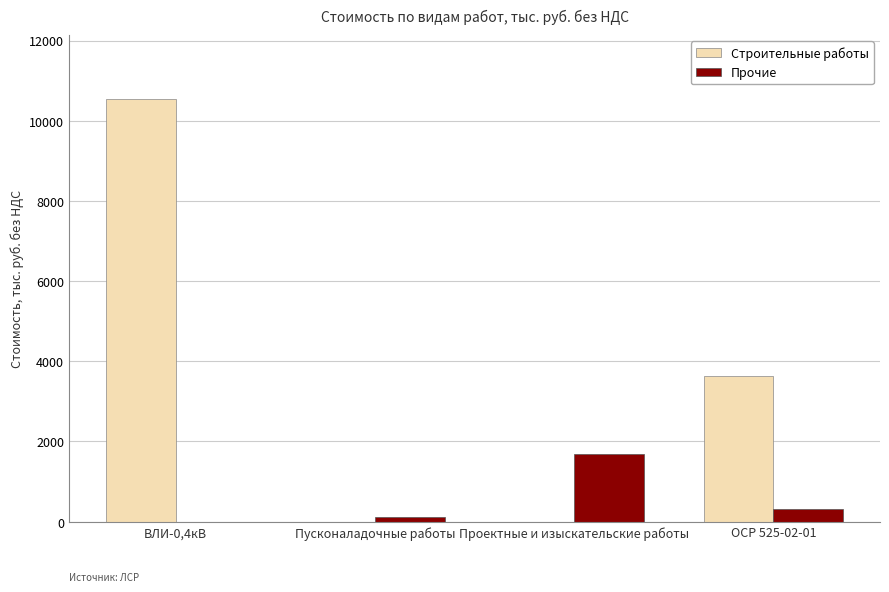

Are the bars grouped side by side (vs. stacked)?

Yes